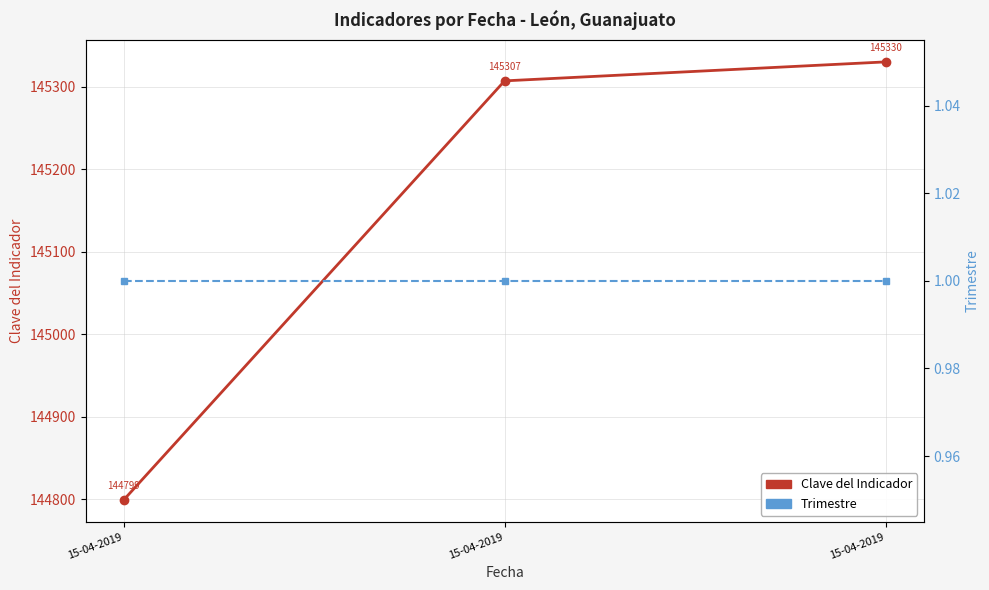

Which series has the widest spread of values?

Clave del Indicador